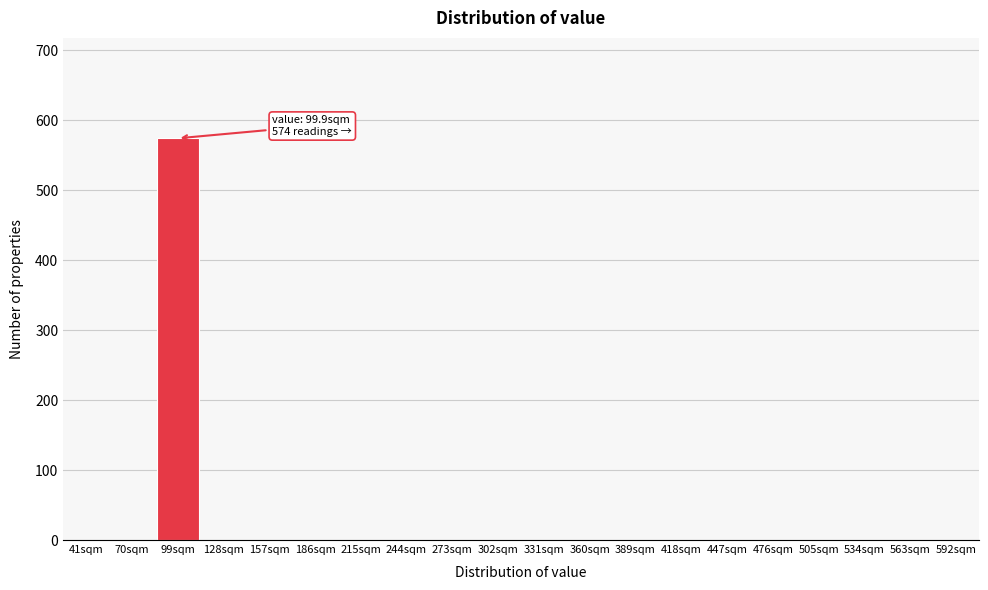

Reading left to right, transcribe all the data shown in this chart.

41sqm=0	70sqm=0	99sqm=574	128sqm=0	157sqm=0	186sqm=0	215sqm=0	244sqm=0	273sqm=0	302sqm=0	331sqm=0	360sqm=0	389sqm=0	418sqm=0	447sqm=0	476sqm=0	505sqm=0	534sqm=0	563sqm=0	592sqm=0